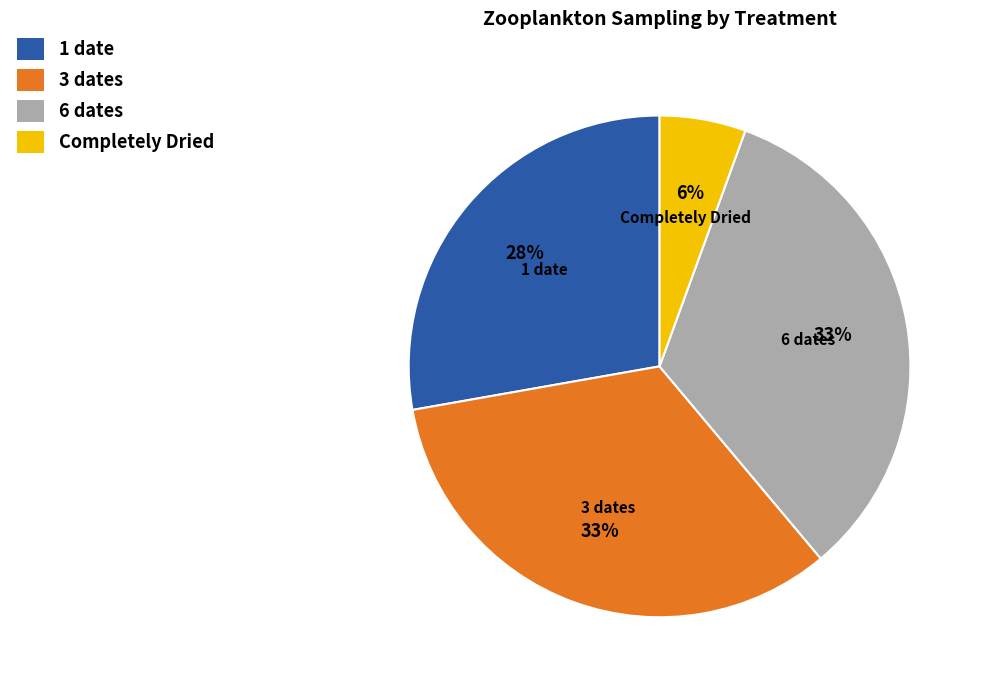

Which slice is the smallest?

Completely Dried